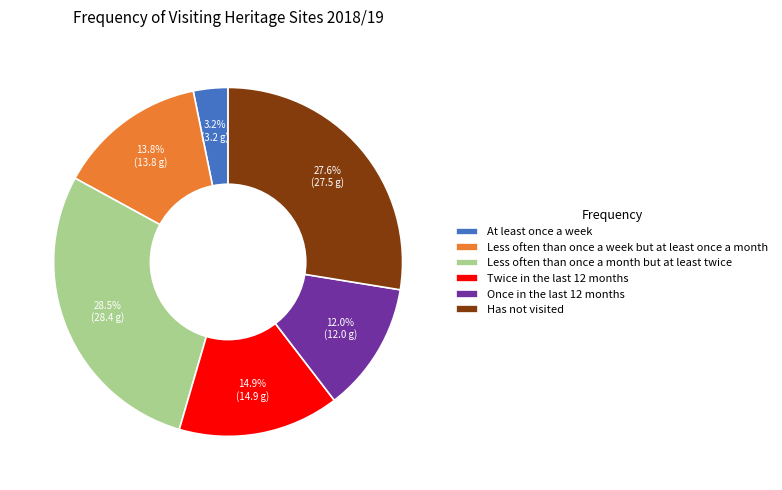

Which slice is the largest?

Less often than once a month but at least twice